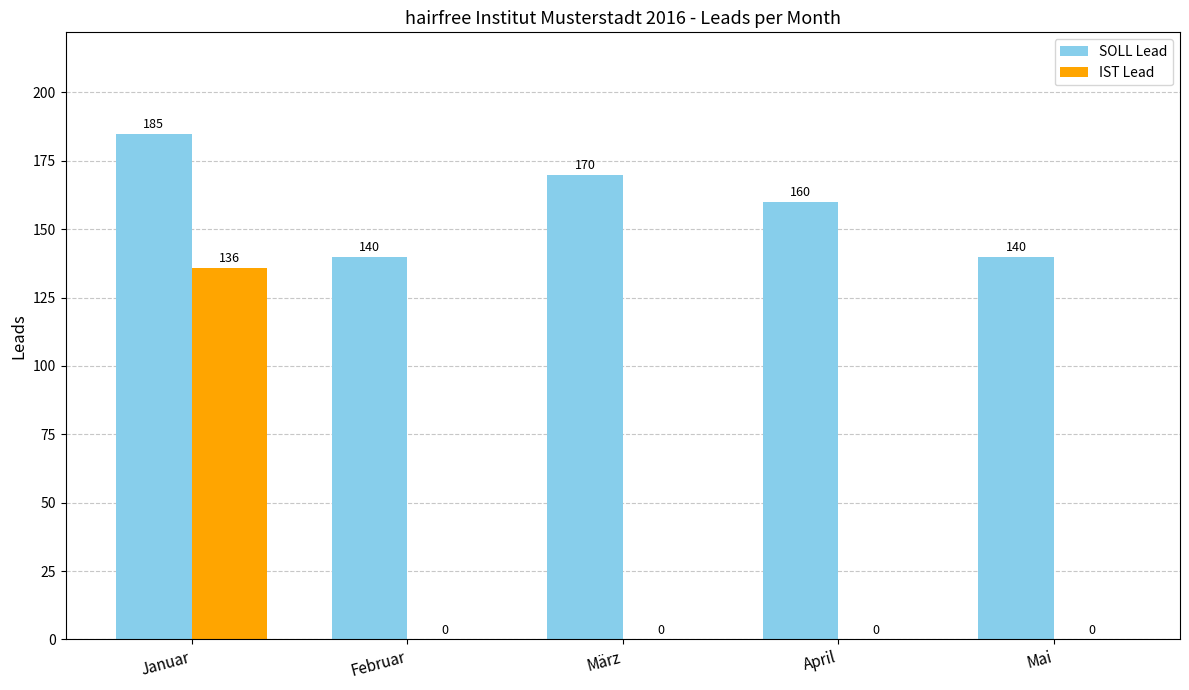

Which category has the highest value in the IST Lead series?

Januar